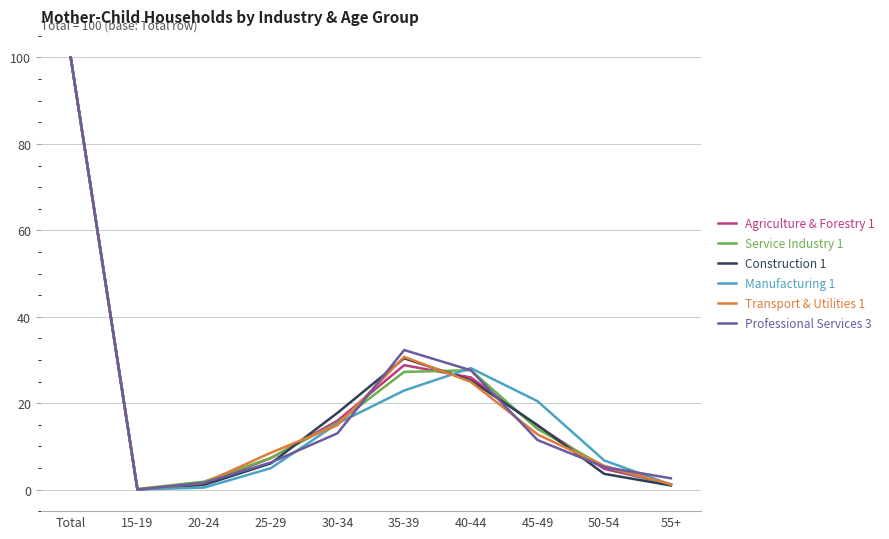

True or false: Transport & Utilities 1 has more than 0 interior local peaks.

True